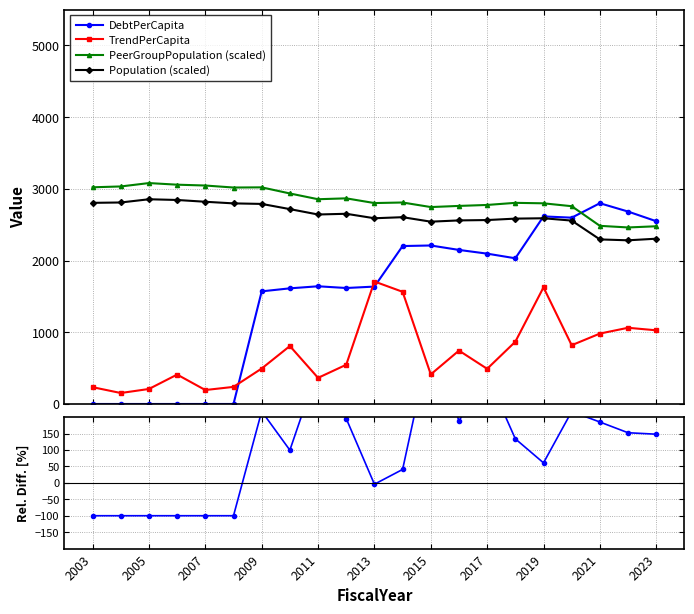

What is the average value of the PeerGroupPopulation (scaled) series?

2839.1